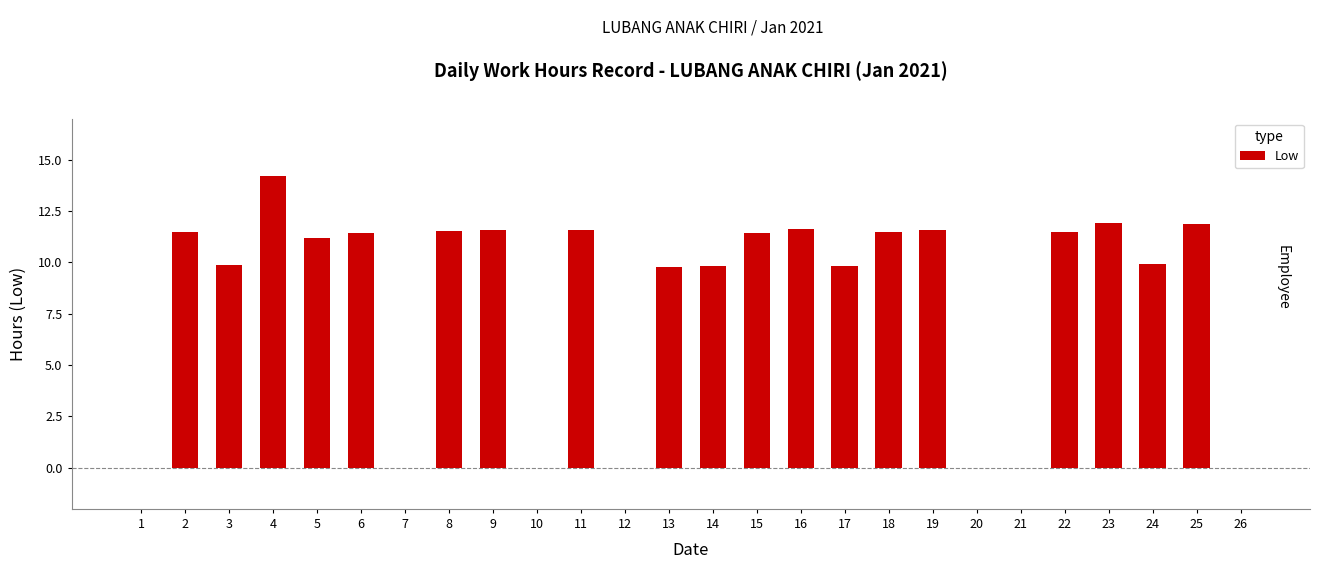

What is the greatest value displayed?

14.2